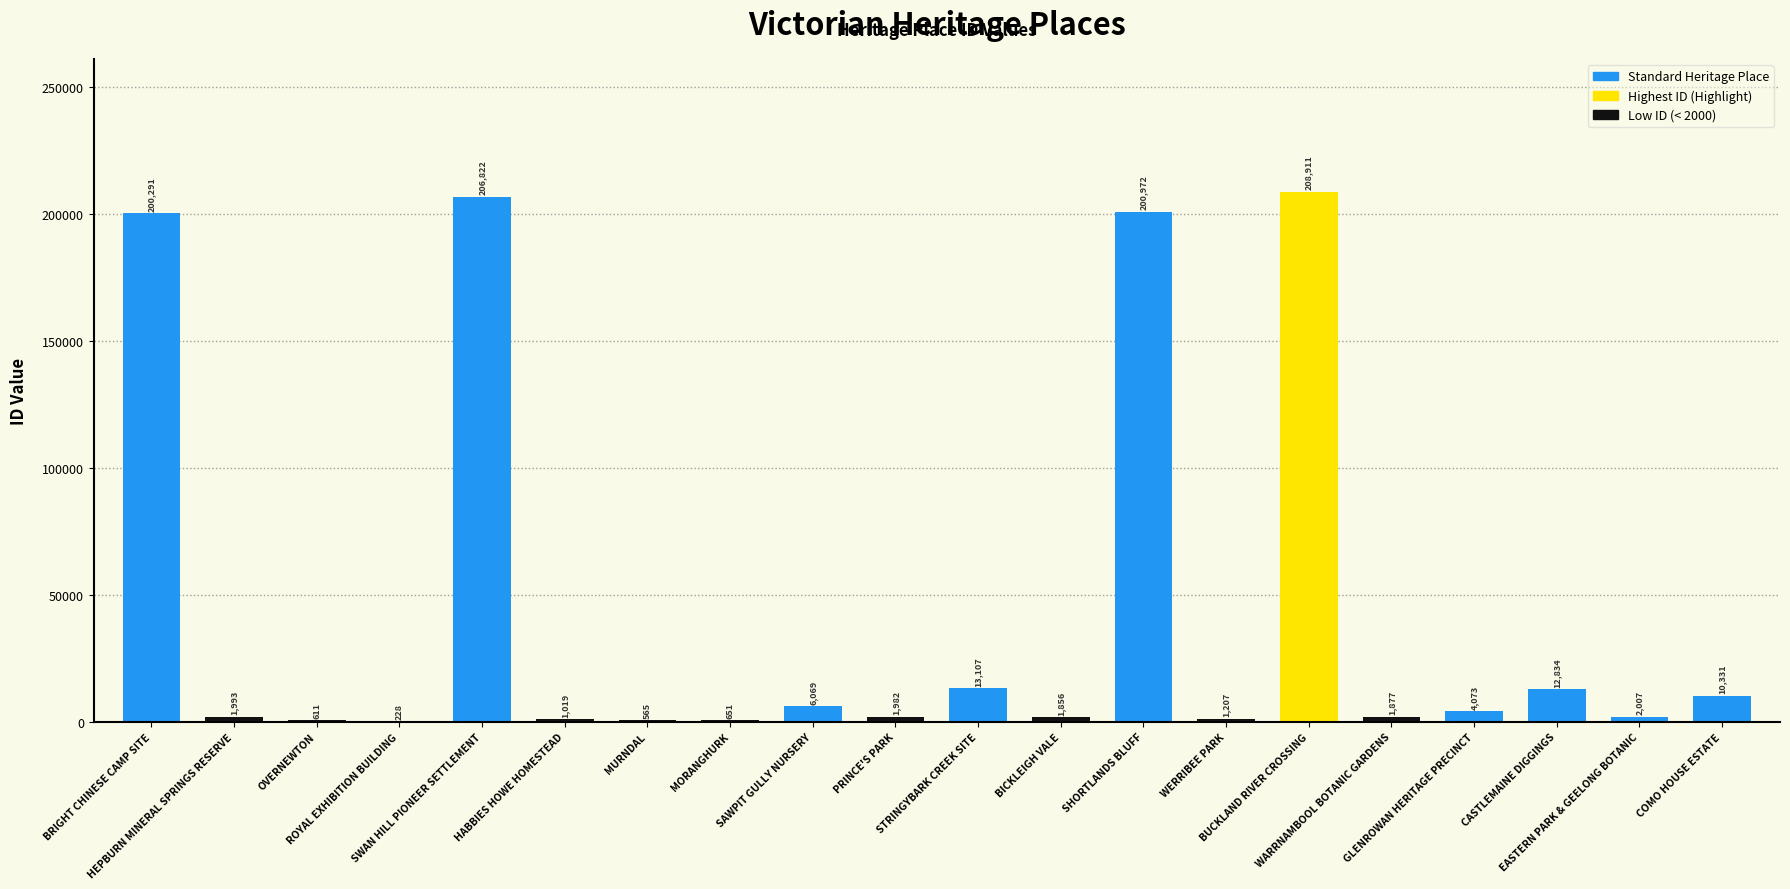

What is the maximum value shown in the chart?

208911